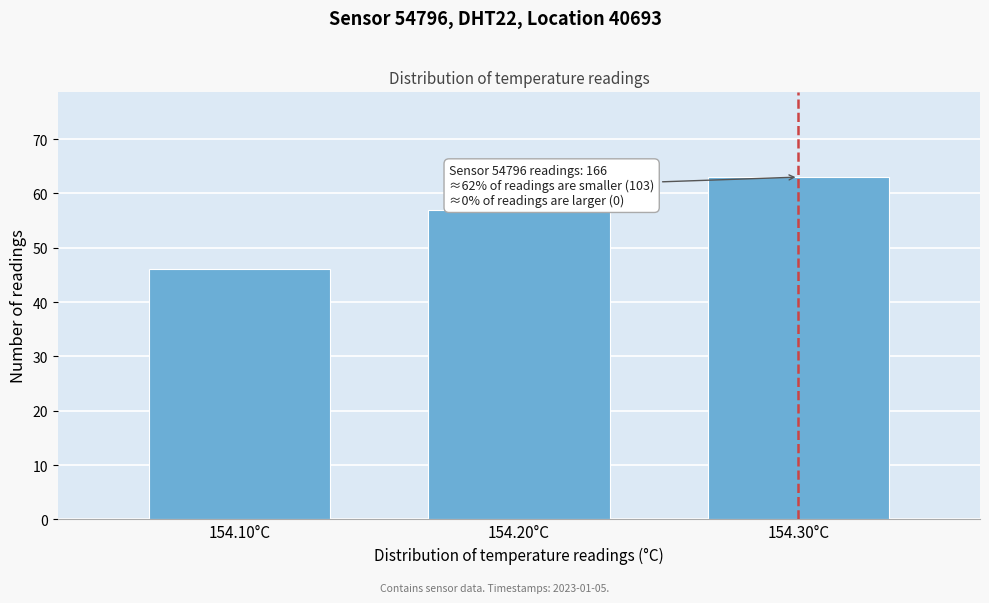

Reading left to right, transcribe all the data shown in this chart.

154.10°C=46	154.20°C=57	154.30°C=63